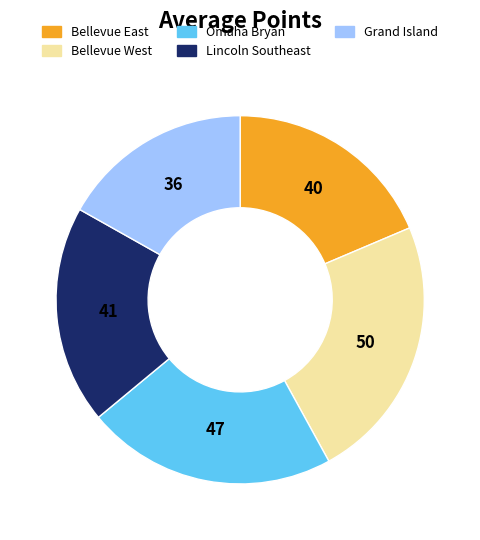

Does Grand Island account for over 50% of the chart?

No